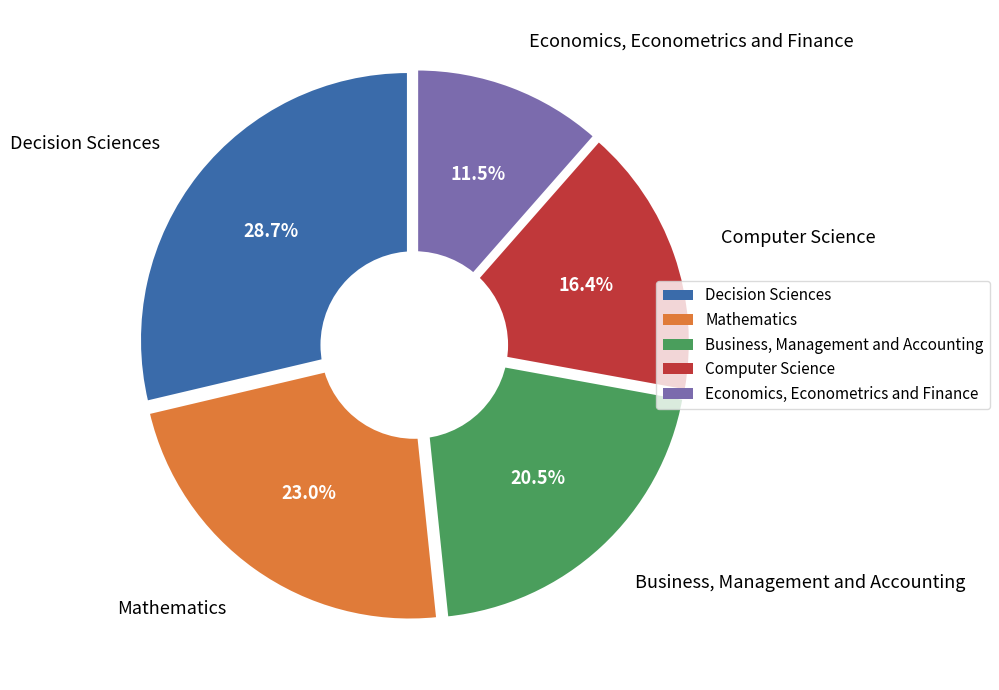

Combined, what portion of the pie is Economics, Econometrics and Finance and Business, Management and Accounting?

32.0%